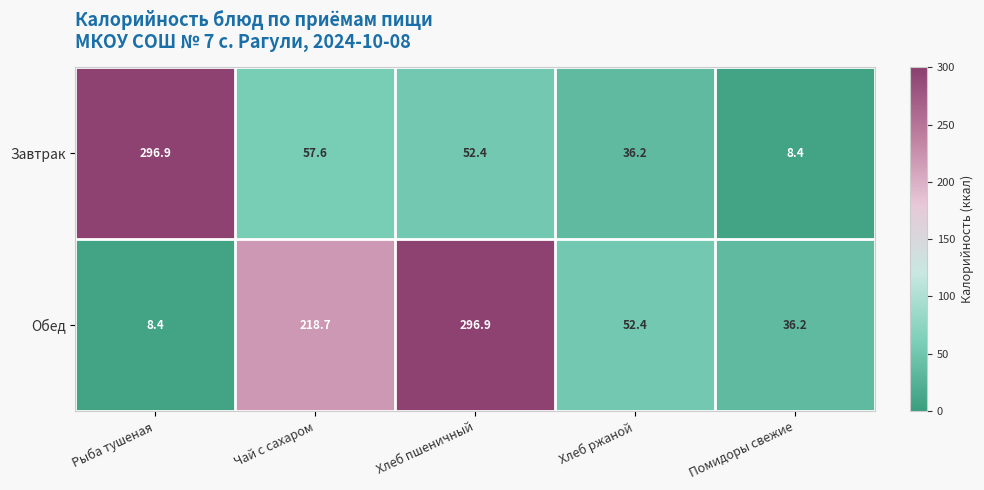

List the series in order of their overall mean, lowest first.

Завтрак, Обед